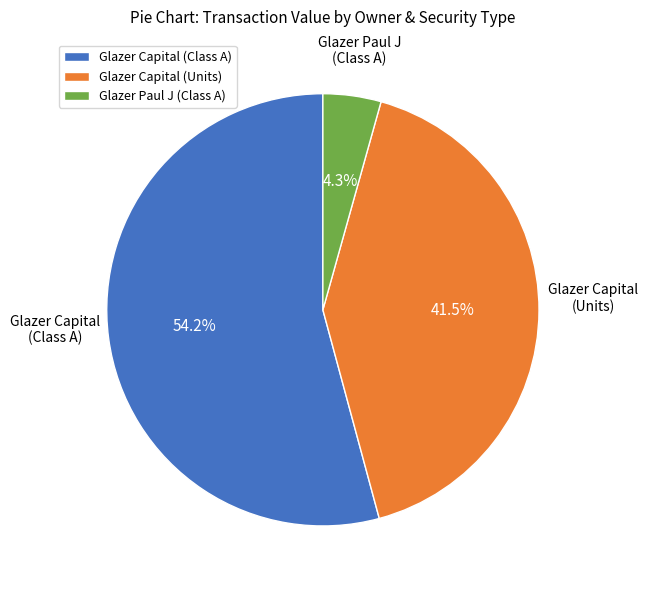

Which category accounts for the majority?

Glazer Capital (Class A)